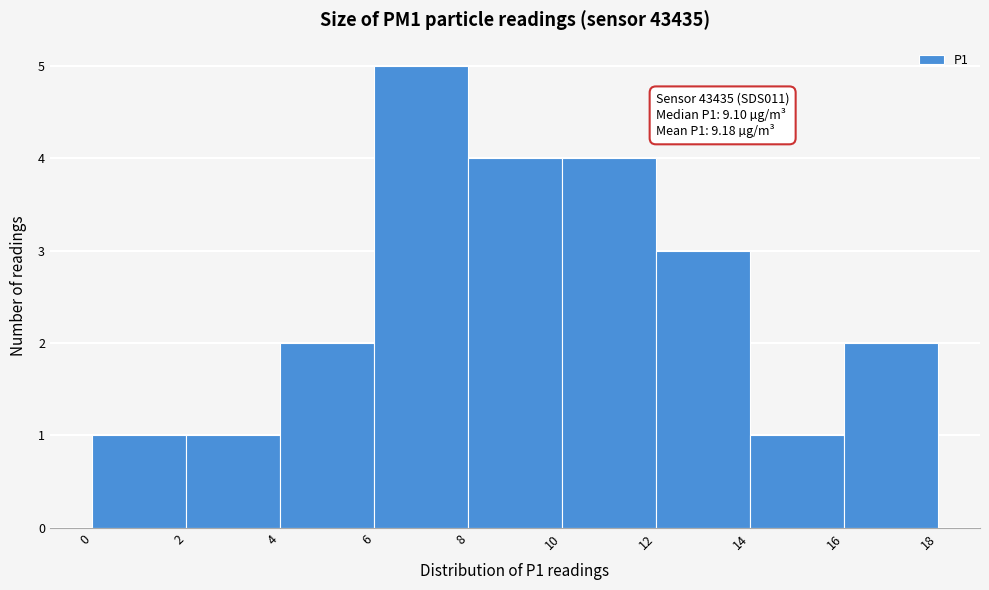

Over which range of the x-axis is the bar tallest?

6 to 8